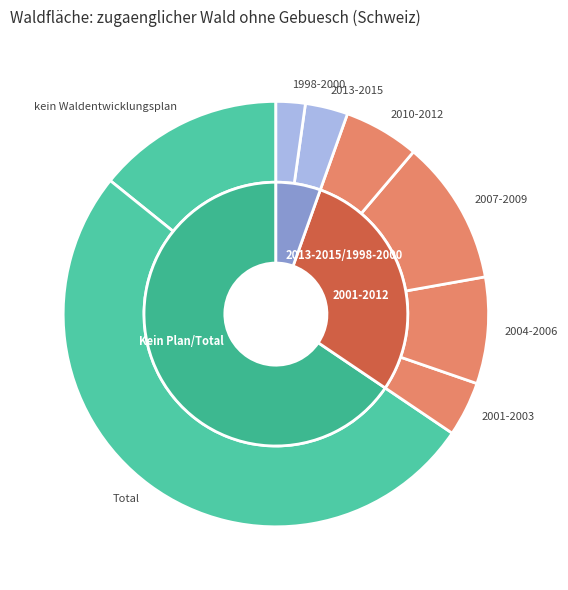

What percentage is NOT represented by Total?

48.7%